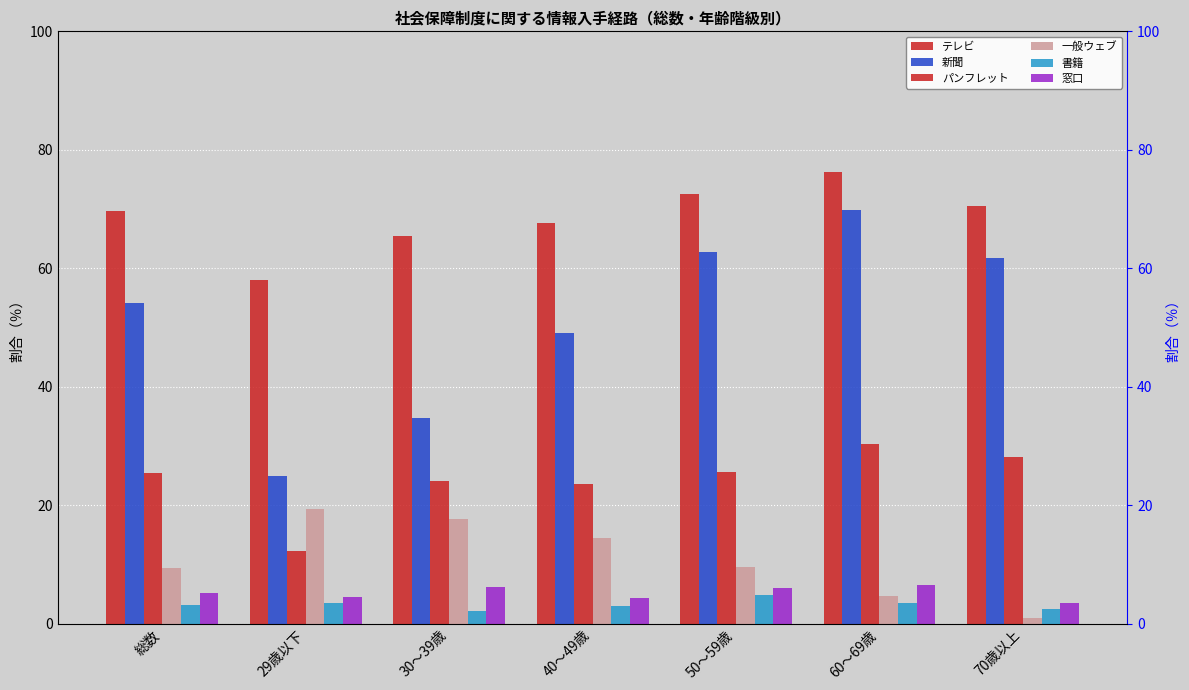

Which category has the highest value in the 書籍 series?

50～59歳